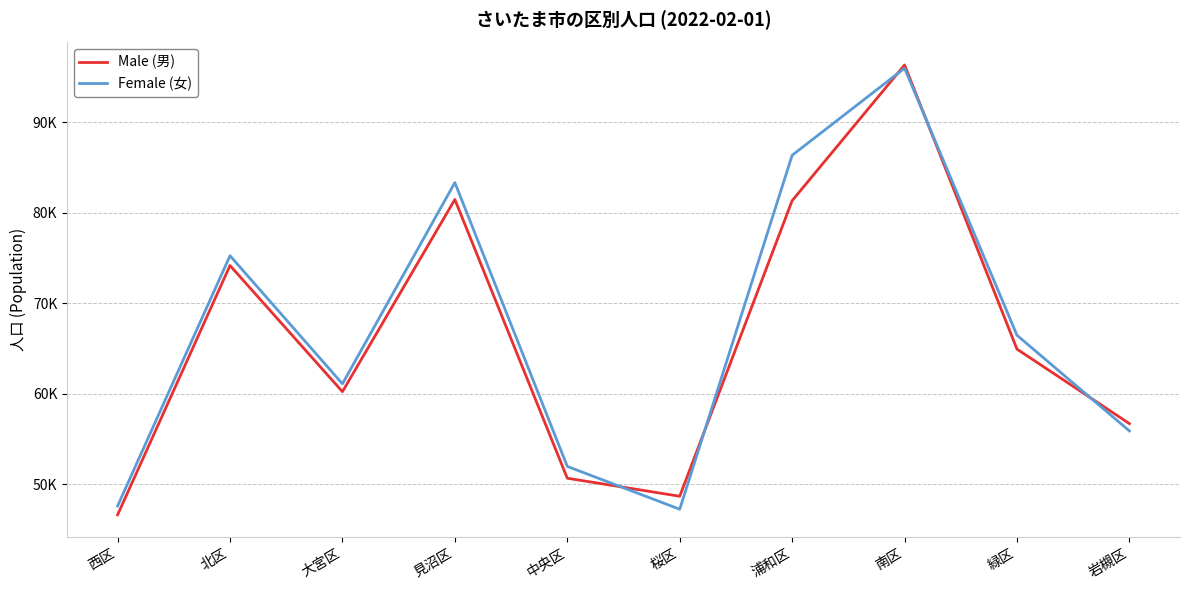

What is the highest value of the Female (女) series?

95970